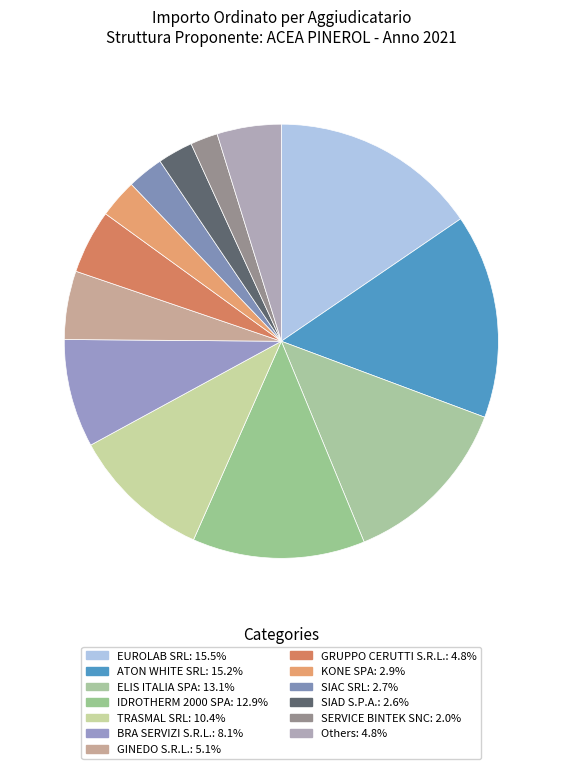

Count the number of slices in the pie.

13